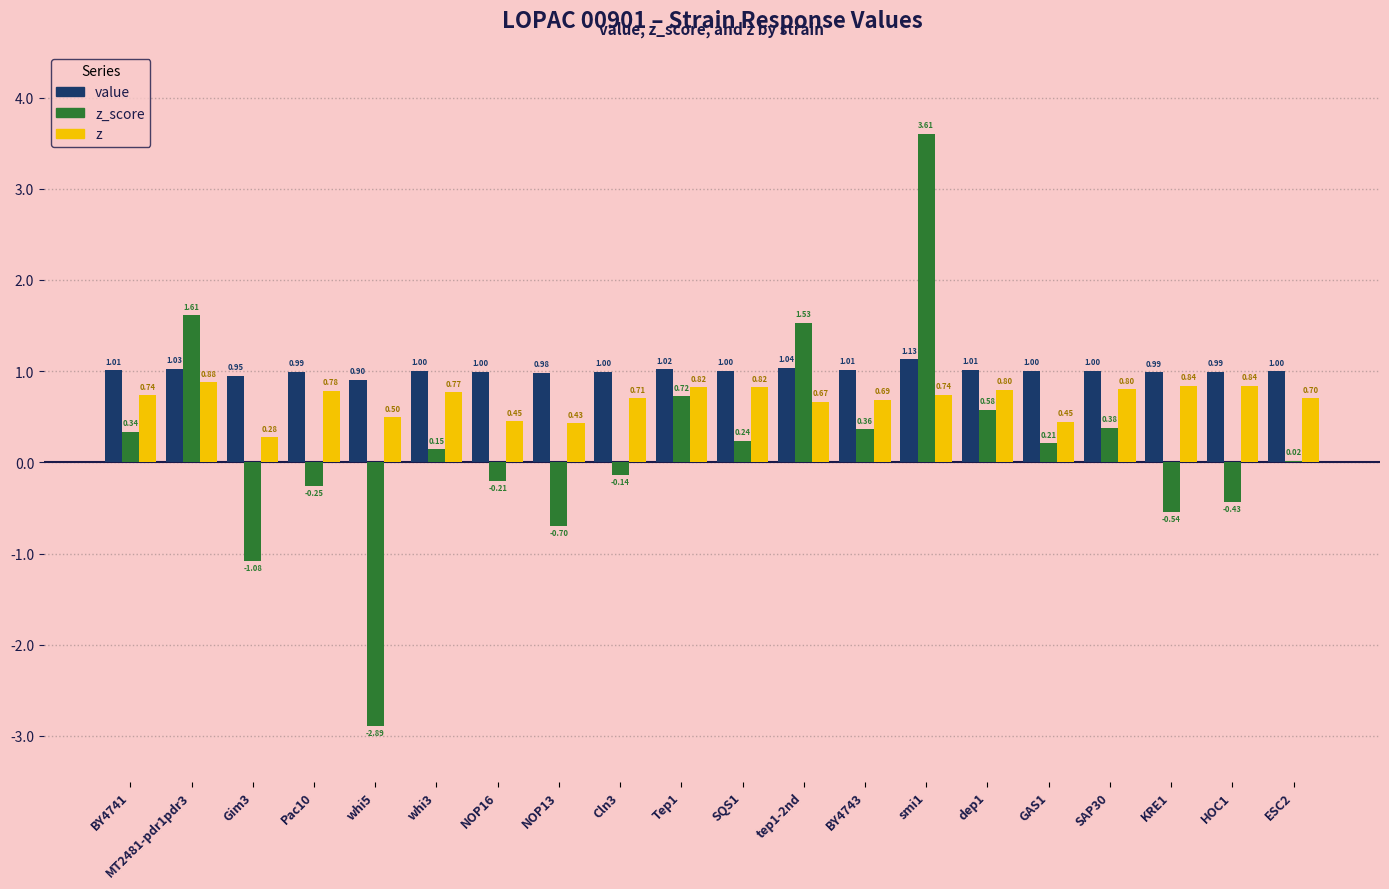

How many data points does each series have?

20